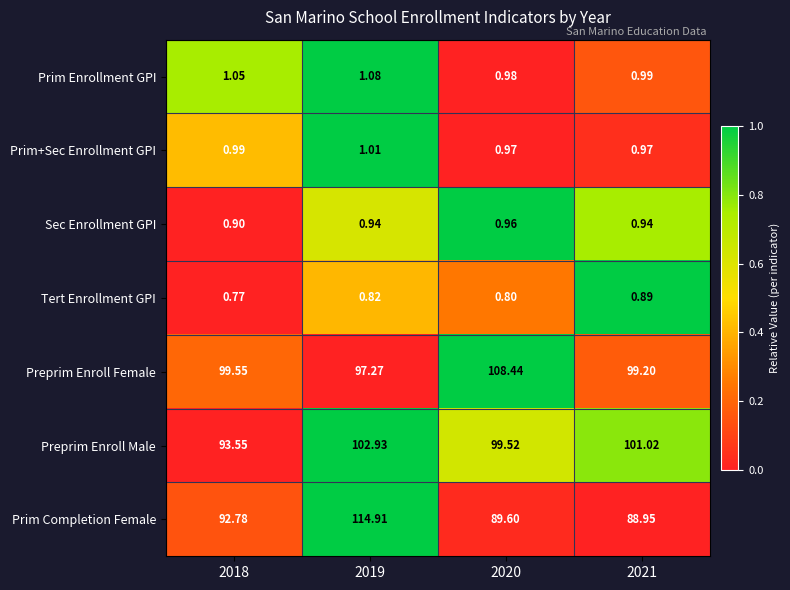

What is the greatest value displayed?

114.9